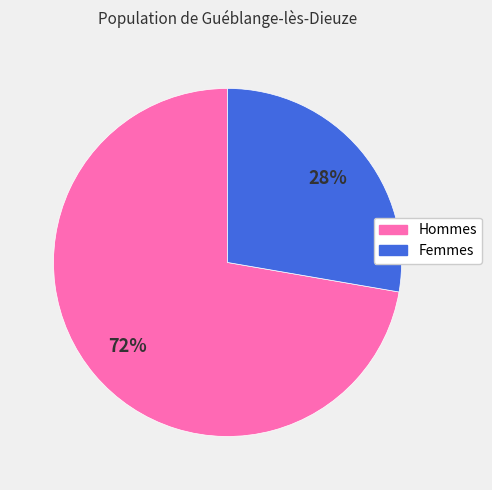

Which has a higher value, Femmes or Hommes?

Hommes